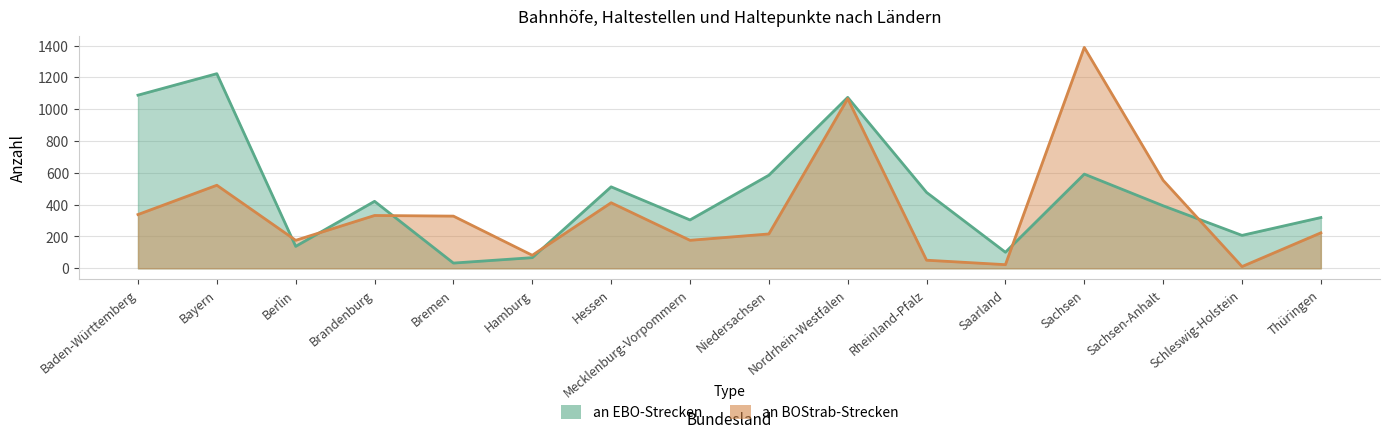

At how many categories does at least one series exceed 787?

4